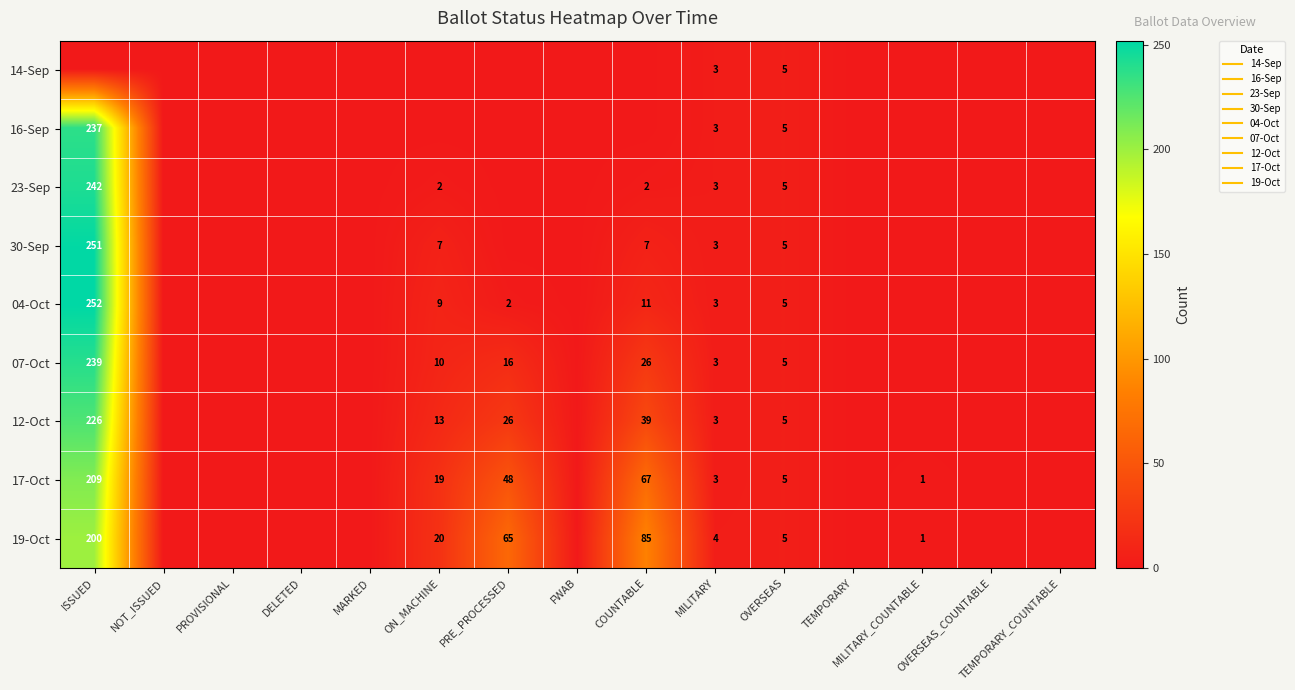

How many series are shown in this chart?

9